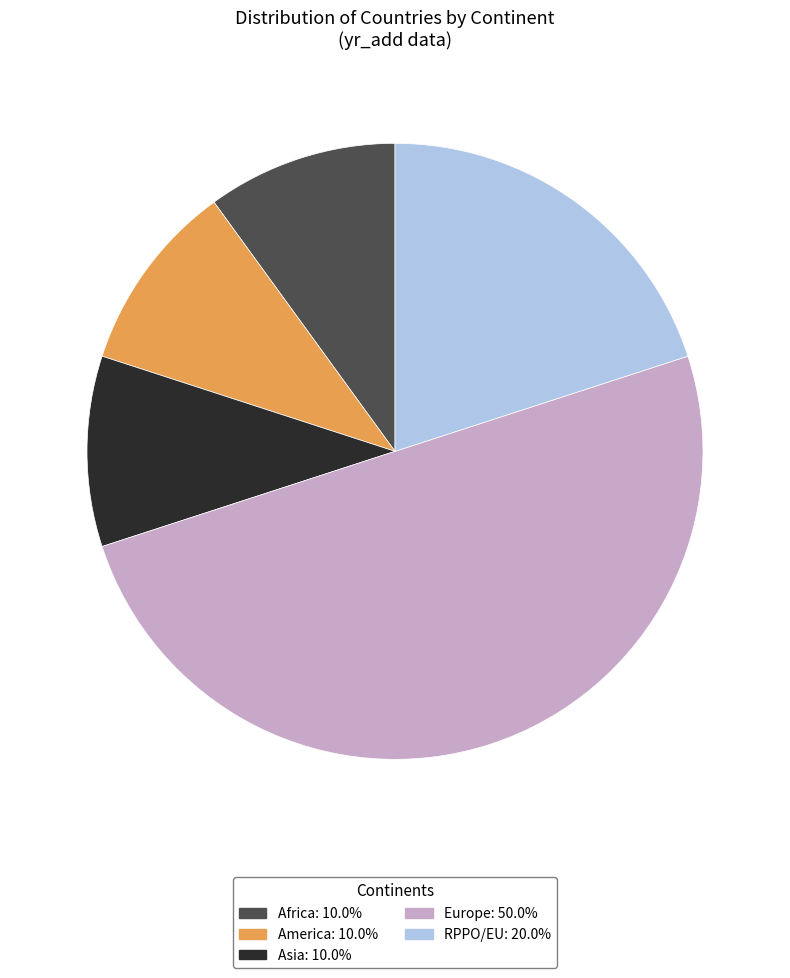

How many slices are in this pie chart?

5